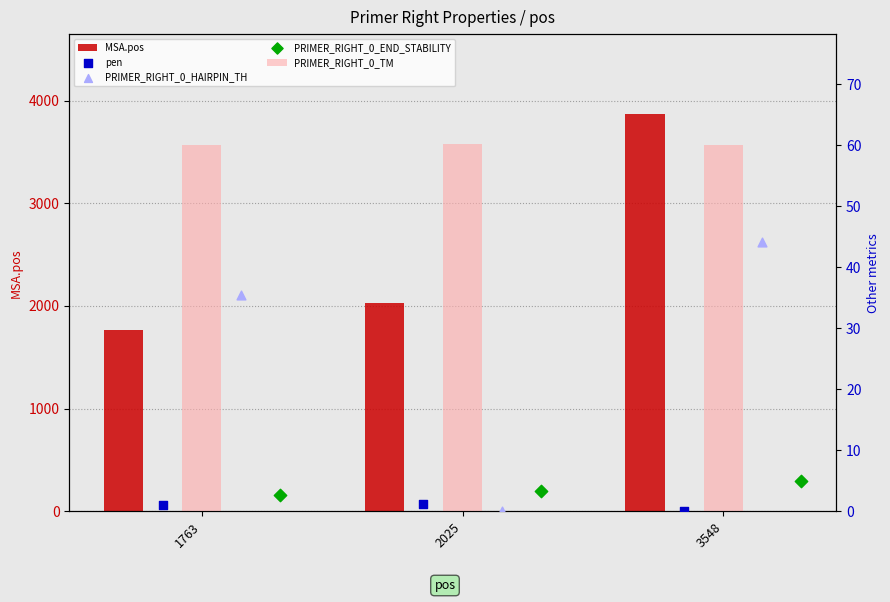

What are all the series names shown in the legend?

MSA.pos, PRIMER_RIGHT_0_TM, pen, PRIMER_RIGHT_0_HAIRPIN_TH, PRIMER_RIGHT_0_END_STABILITY